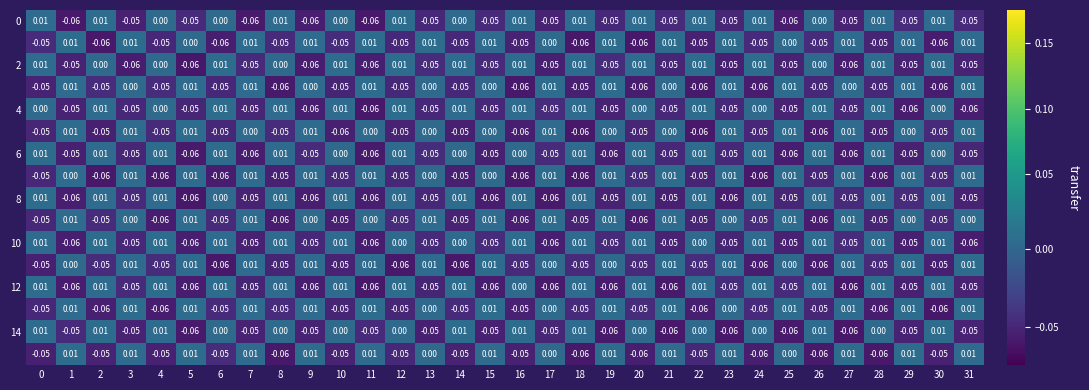

How many categories are shown in the chart?

32